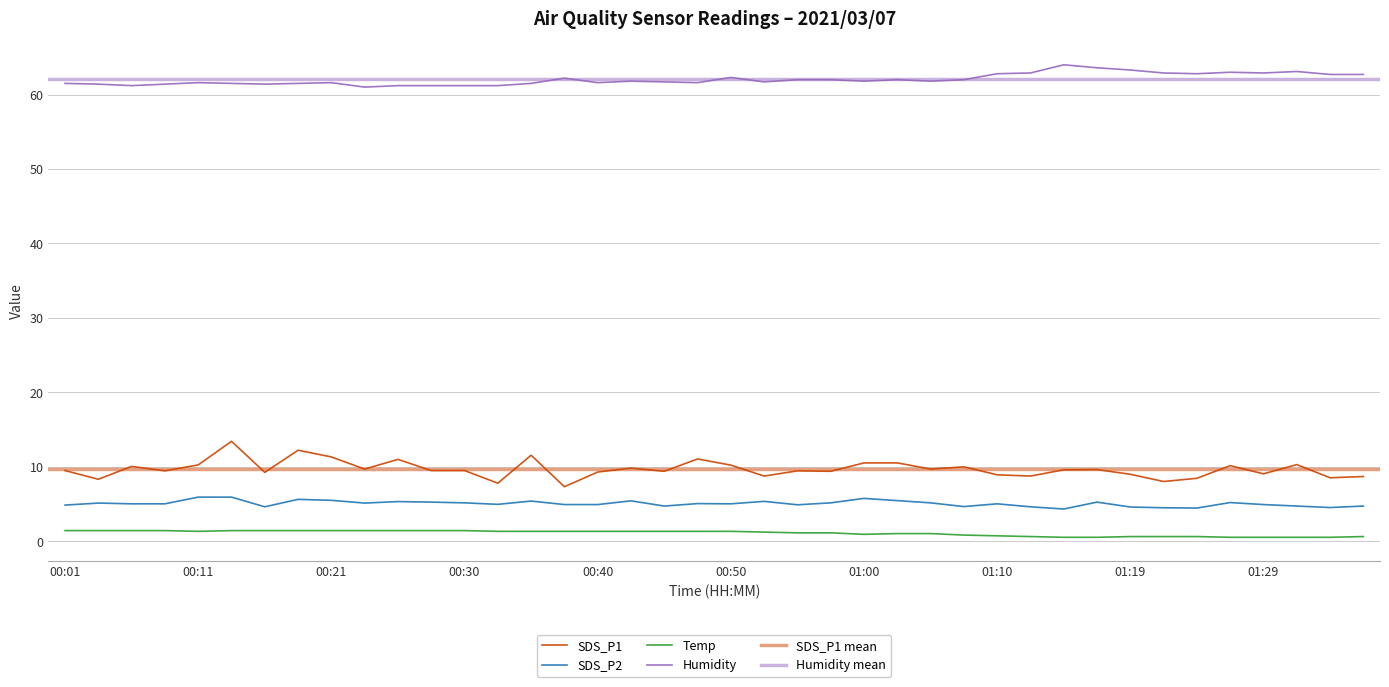

How many lines are shown in the chart?

4